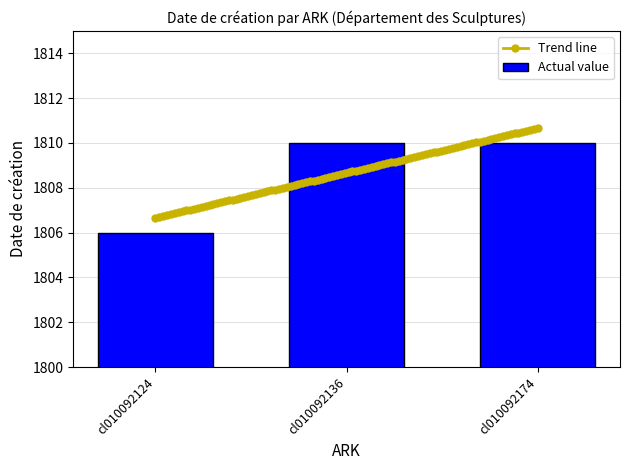

Rank the categories by value from lowest to highest.

cl010092124, cl010092136, cl010092174